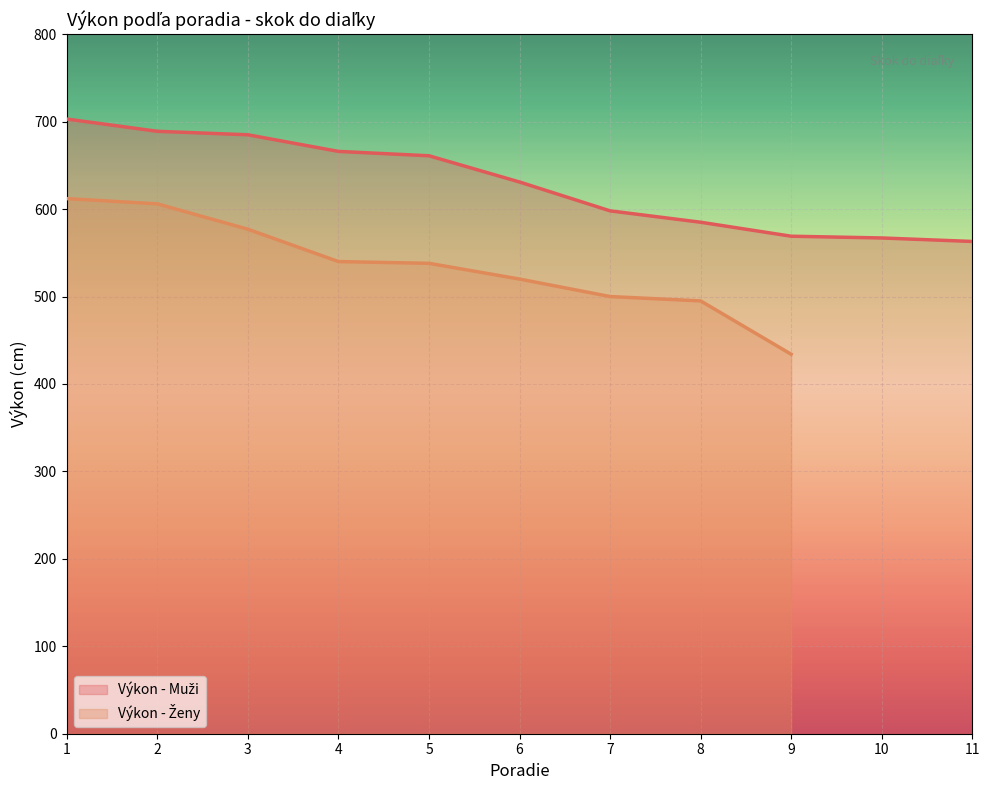

Between 8 and 3, which is larger?

3